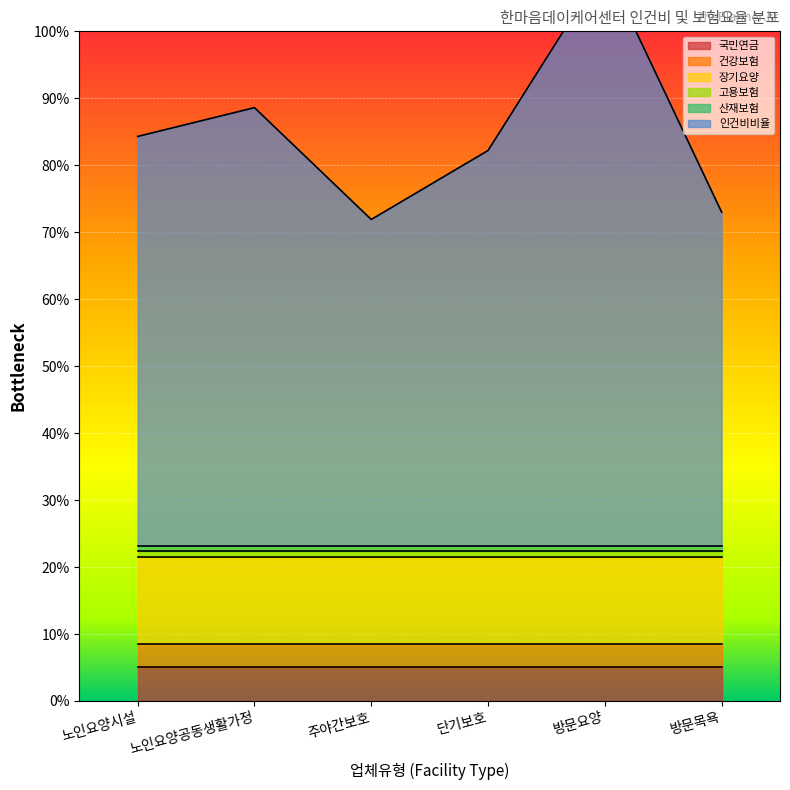

At which label is 산재보험 closest to 0?

노인요양시설